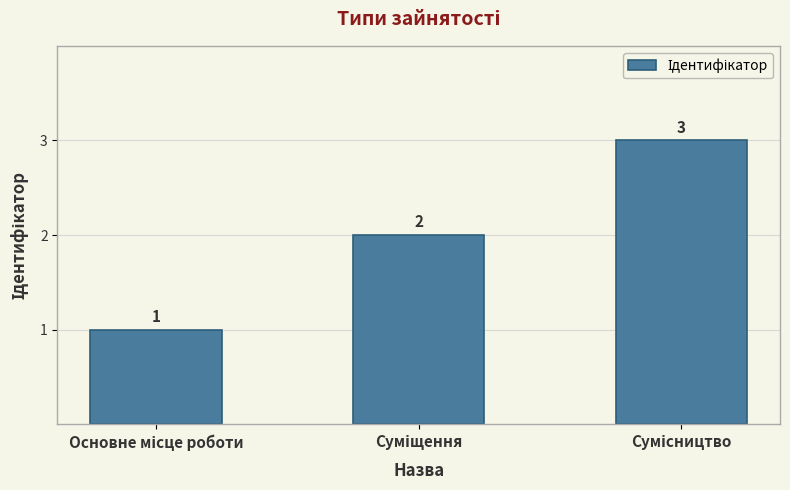

What is the maximum value shown in the chart?

3